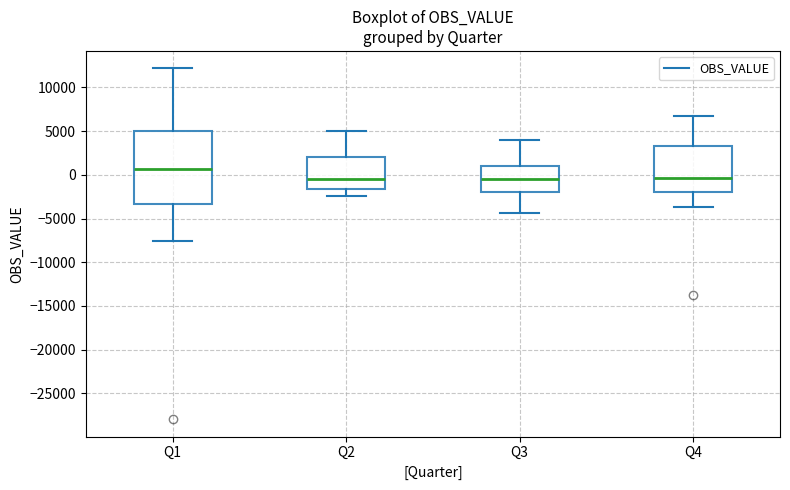

Where does the lower whisker of the box for Q4 end on the y-axis? The values are not printed on the chart, so give them approximately, as read against the axis.

-3500